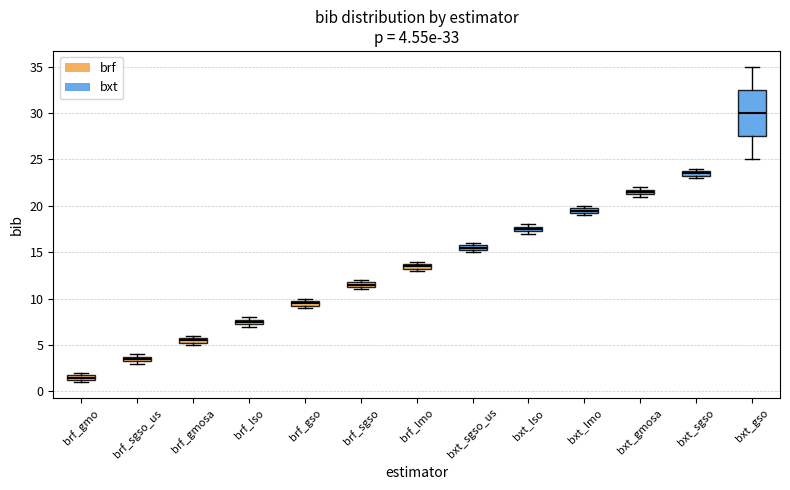

Which box is the tallest, from its lower edge to its upper edge?

bxt_gso